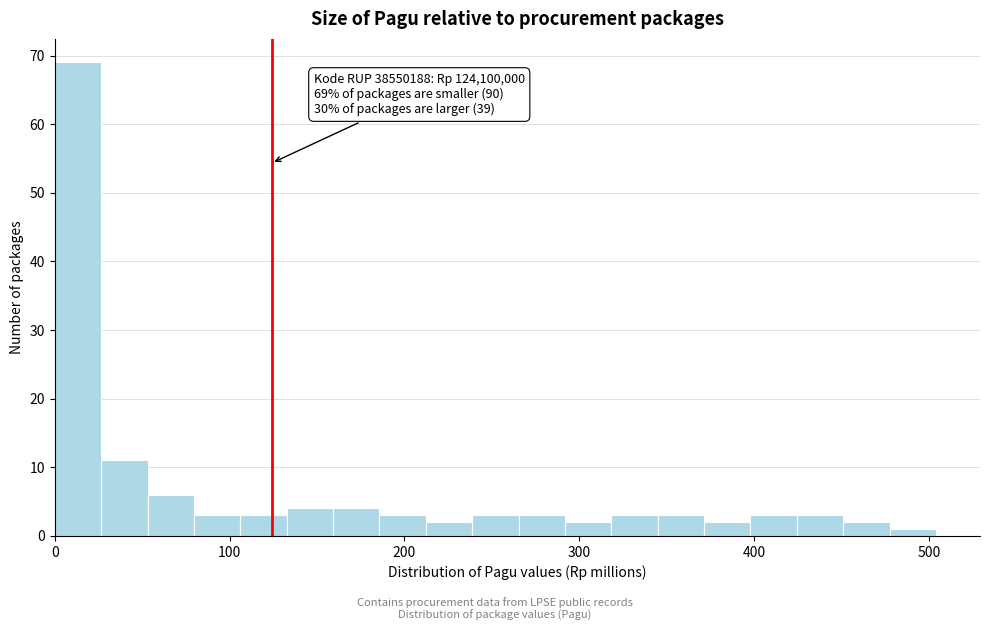

Around what value on the x-axis is the tallest bar? Give the approximate position of its centre, as read against the axis.

10